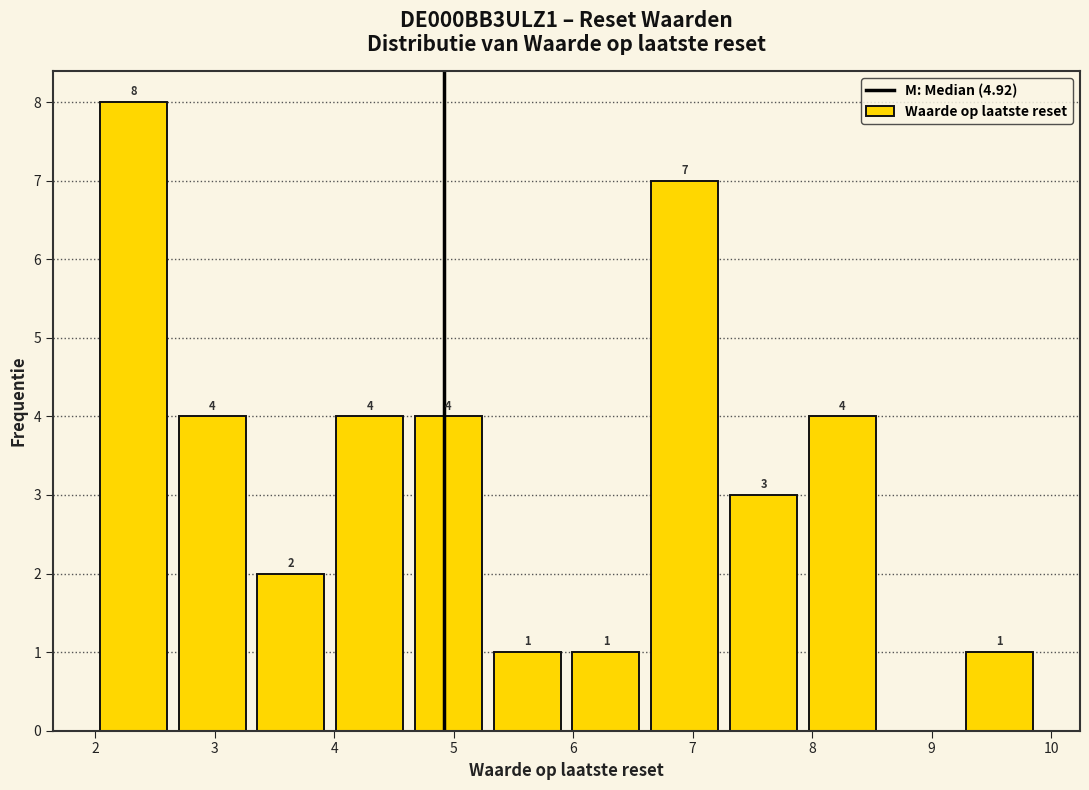

Over which range of the x-axis is the bar tallest?

2.0 to 2.6